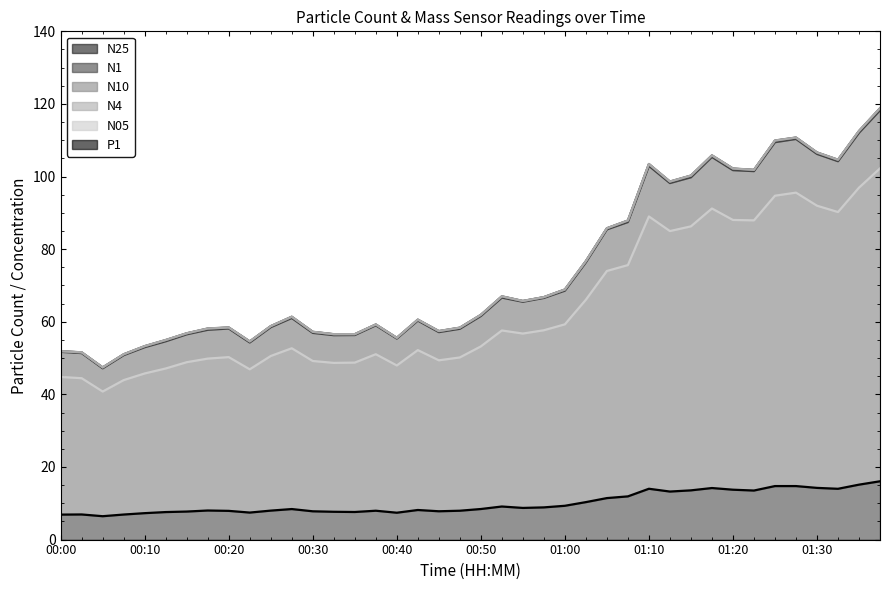

Is it true that N1 equals 106.2 at 01:30?

True